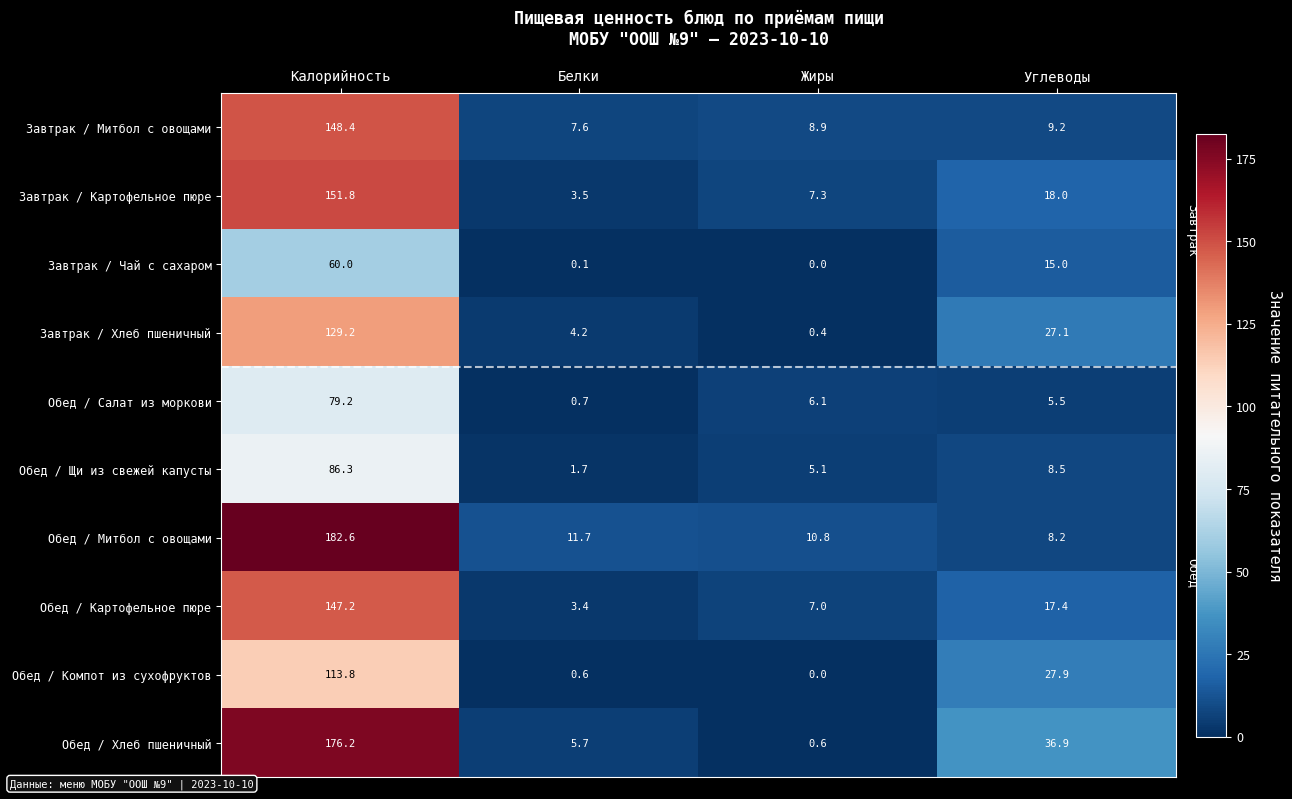

What is the approximate value of Завтрак / Митбол с овощами at Жиры?

8.9